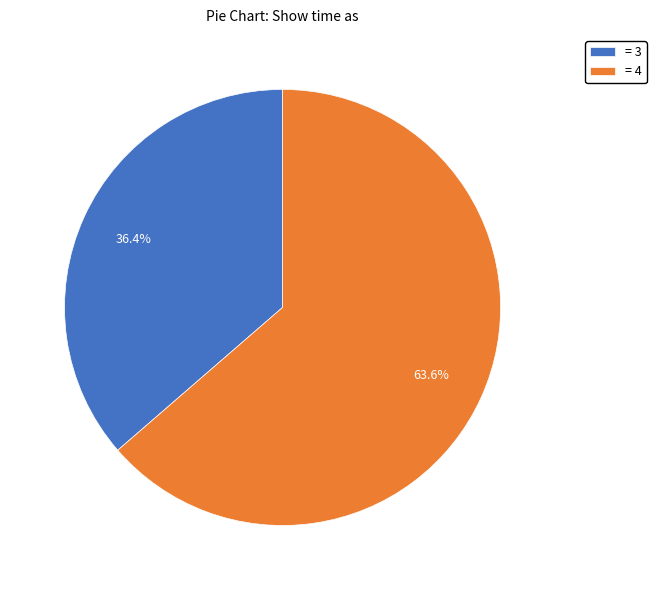

Rank the categories by value from lowest to highest.

= 3, = 4